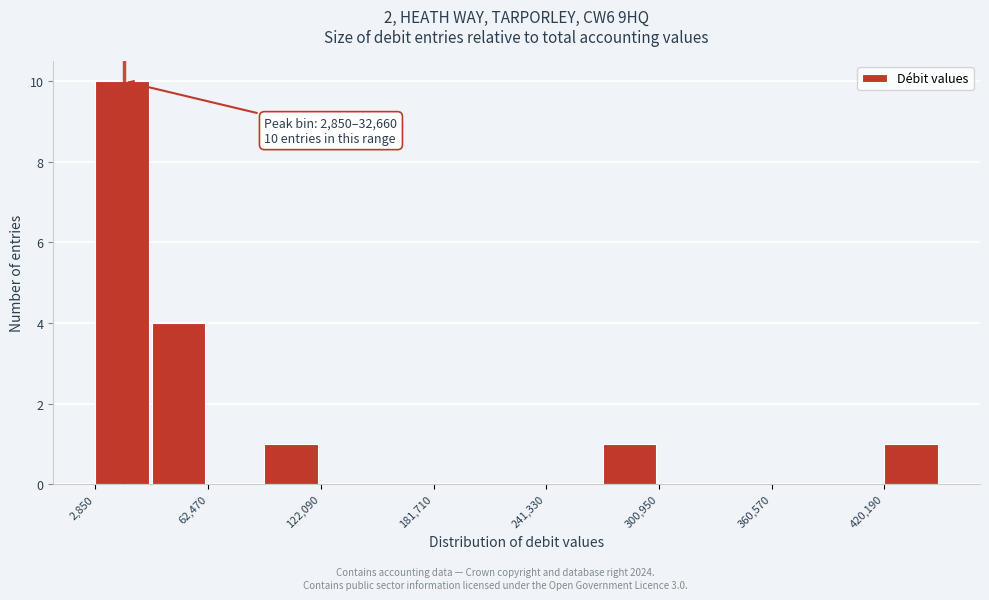

Read against the x-axis, roughly where is the centre of the tallest bar?

20000